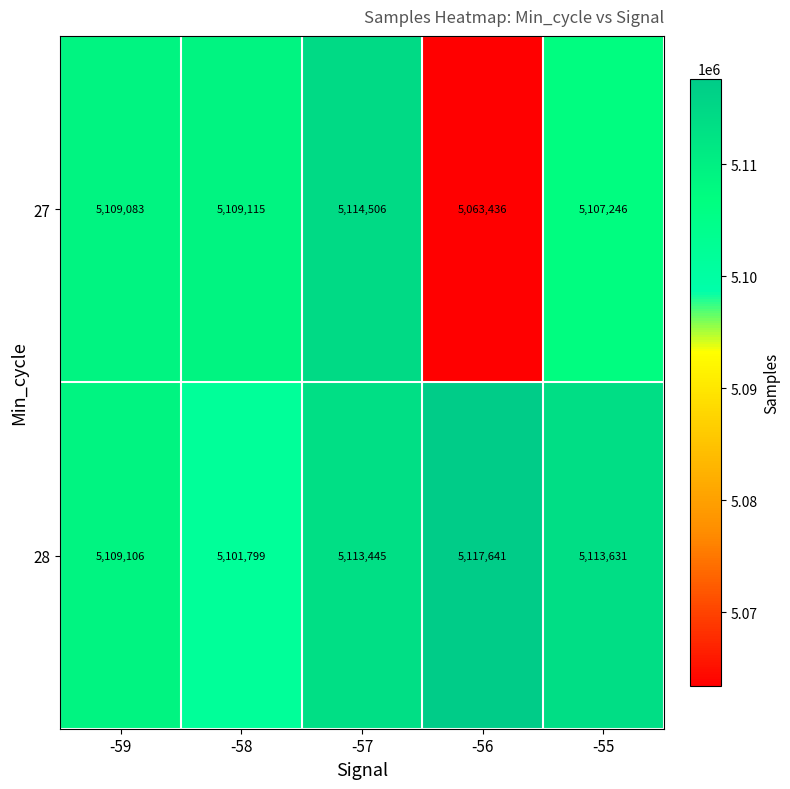

Reading left to right, what are all the values shown in this chart?

27: 5109083	5109115	5114506	5063436	5107246
28: 5109106	5101799	5113445	5117641	5113631